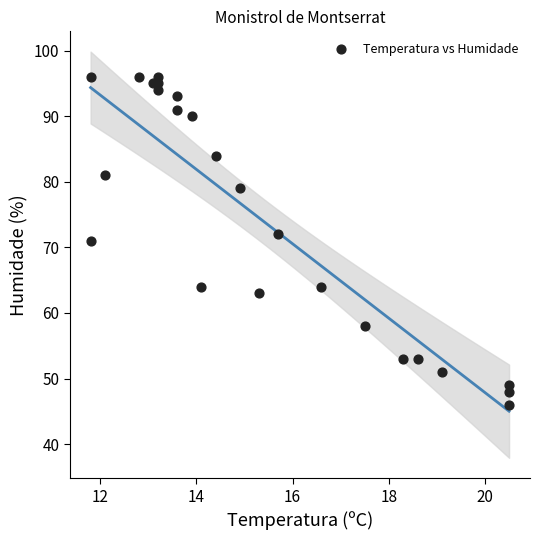

What is the range of Y values (max minus min)?

50